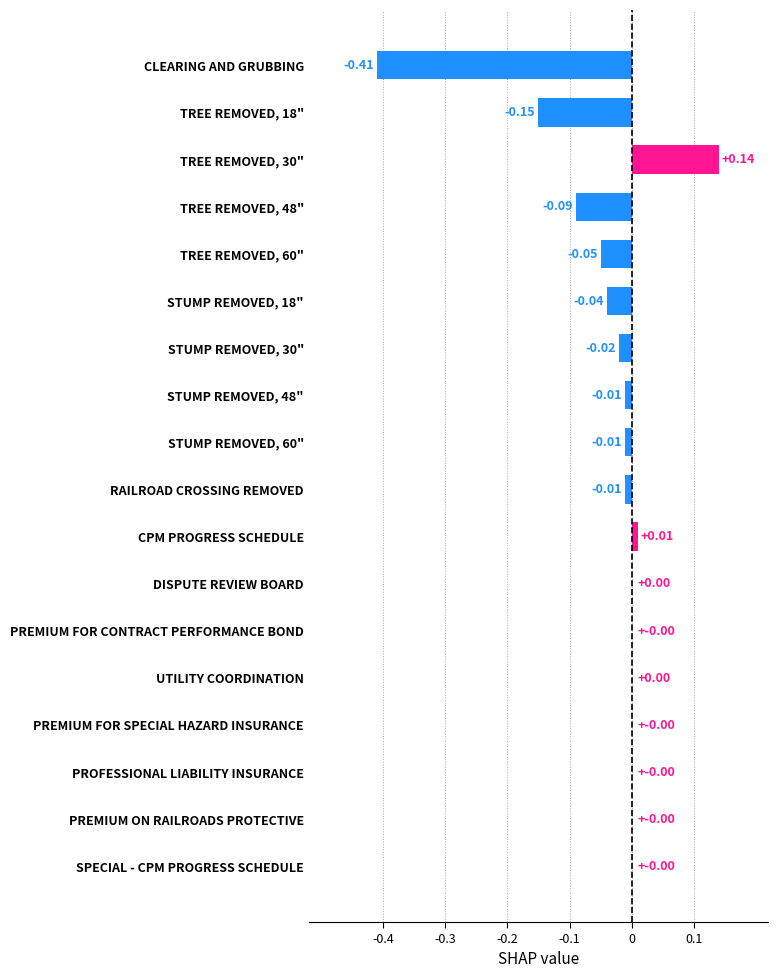

What is the sum of all values?

-0.6